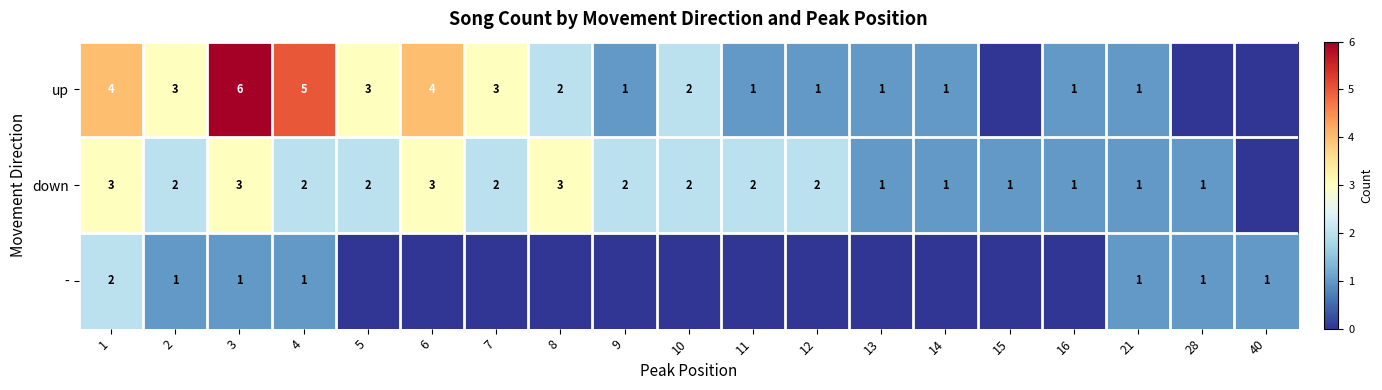

Is the value of - at 3 greater than the value of down at 3?

No